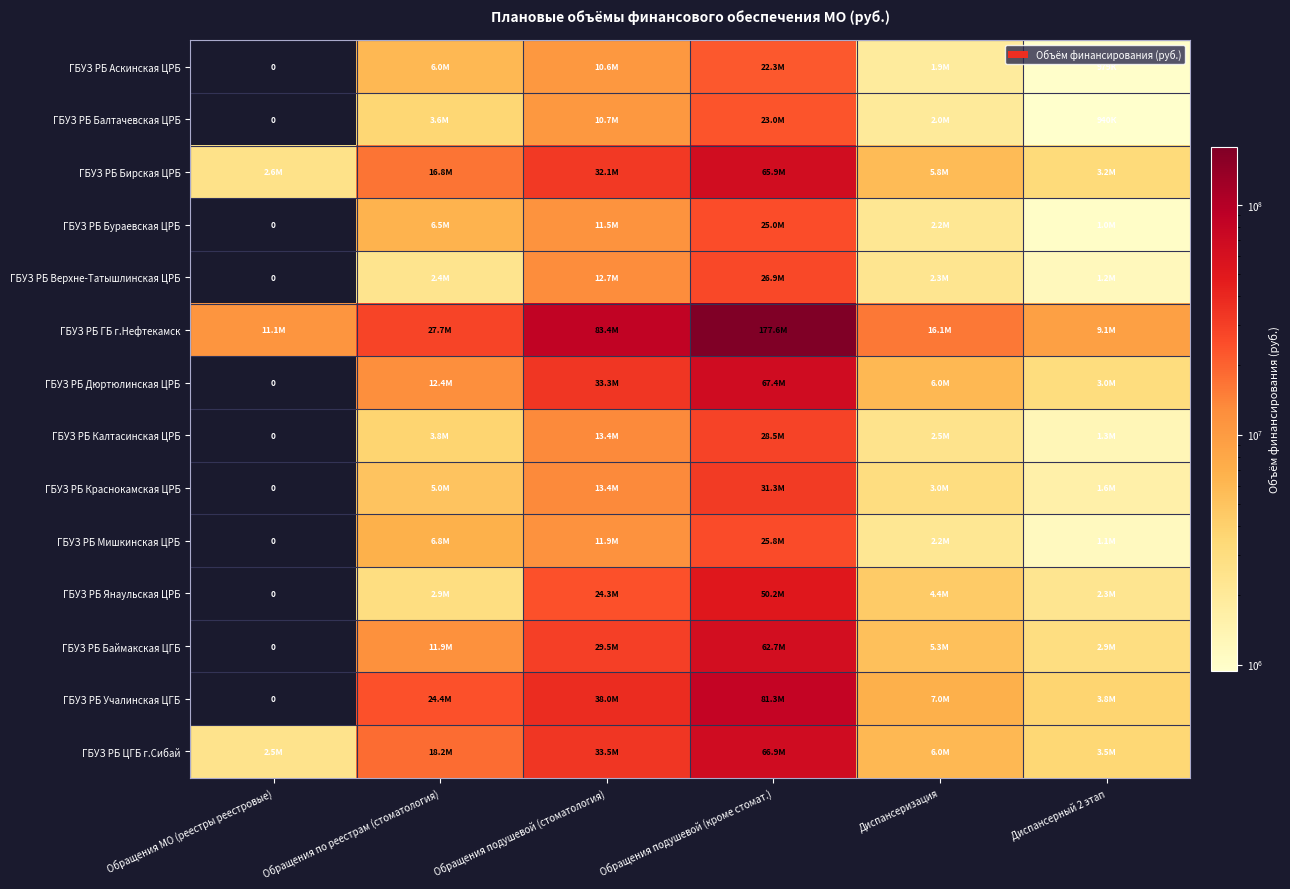

Is it true that ГБУЗ РБ Бирская ЦРБ equals 2592328 at Обращения МО (реестры реестровые)?

True